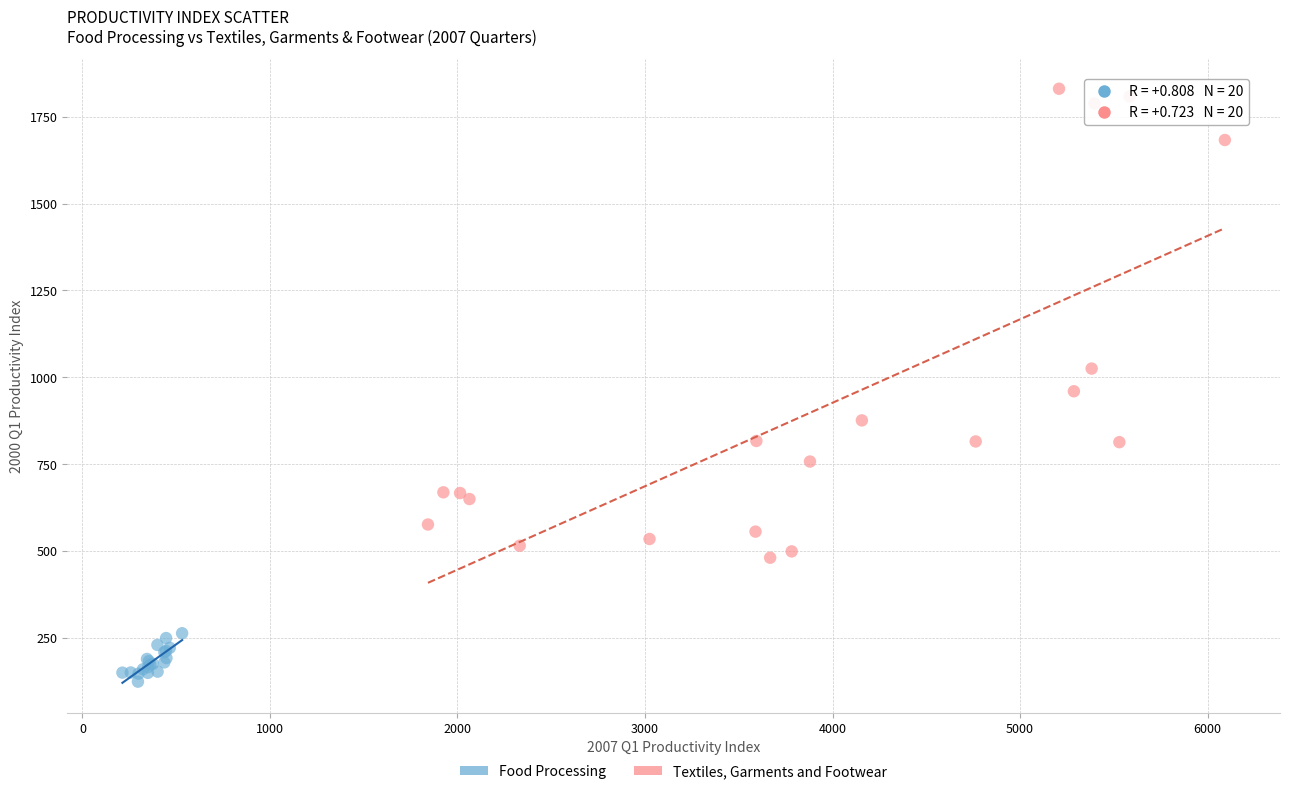

What are all the series names shown in the legend?

Food Processing, Textiles, Garments and Footwear